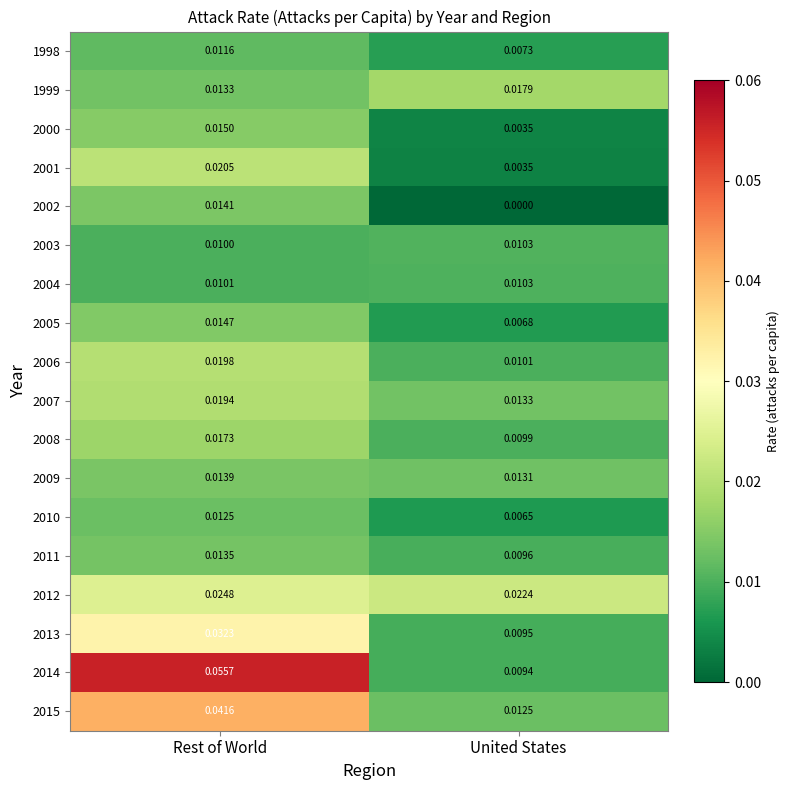

Where is 2005 nearest to the value 0?

United States